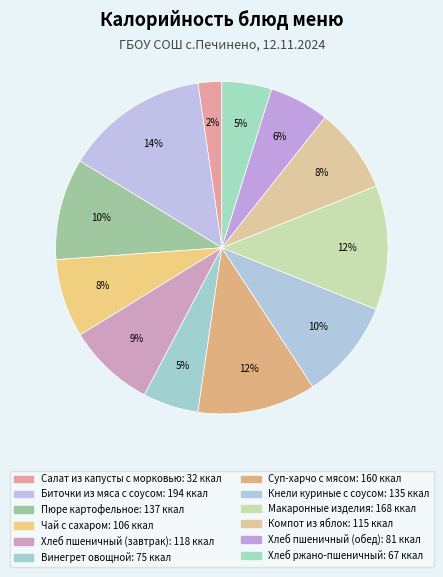

Do Хлеб пшеничный (завтрак) and Пюре картофельное together represent more than half of the pie?

No